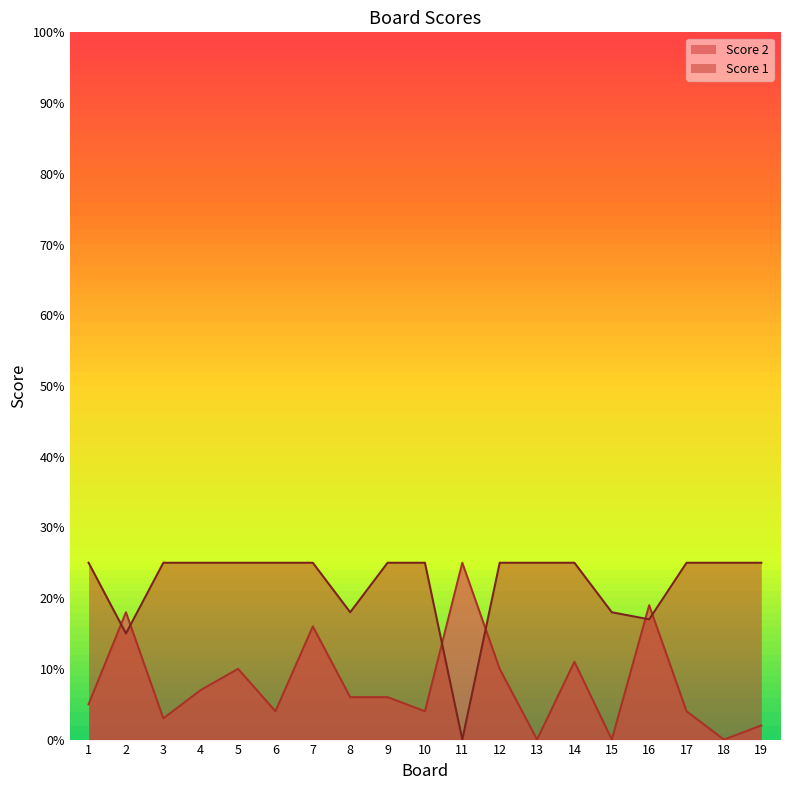

What is the difference between the maximum and minimum values in the Score 1 series?

25